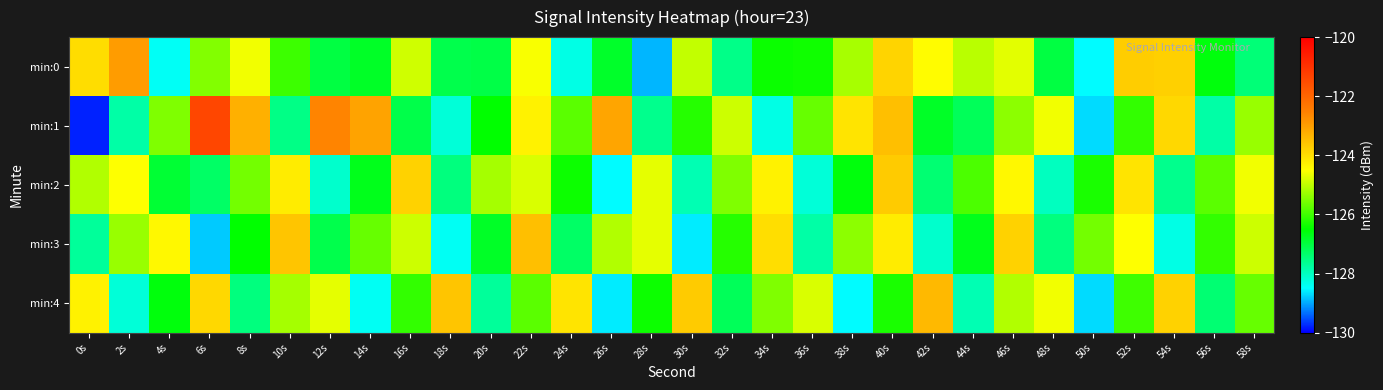

Reading right to left, transcribe all the data shown in this chart.

min:0: 58s=-127.4	56s=-126.6	54s=-123.8	52s=-123.7	50s=-128.5	48s=-127.0	46s=-124.7	44s=-125.0	42s=-124.5	40s=-123.8	38s=-125.2	36s=-126.4	34s=-126.4	32s=-127.6	30s=-125.0	28s=-128.9	26s=-126.8	24s=-128.3	22s=-124.5	20s=-127.1	18s=-127.1	16s=-124.9	14s=-126.8	12s=-127.0	10s=-126.0	8s=-124.6	6s=-125.5	4s=-128.4	2s=-123.0	0s=-124.0
min:1: 58s=-125.3	56s=-127.8	54s=-123.9	52s=-126.1	50s=-128.7	48s=-124.6	46s=-125.4	44s=-127.2	42s=-126.8	40s=-123.5	38s=-124.1	36s=-125.7	34s=-128.3	32s=-124.9	30s=-126.2	28s=-127.6	26s=-123.1	24s=-125.8	22s=-124.3	20s=-126.5	18s=-128.2	16s=-127.1	14s=-123.1	12s=-122.6	10s=-127.5	8s=-123.3	6s=-121.4	4s=-125.5	2s=-127.8	0s=-129.8
min:2: 58s=-124.6	56s=-125.8	54s=-127.6	52s=-124.1	50s=-126.3	48s=-128.0	46s=-124.4	44s=-125.9	42s=-127.4	40s=-123.7	38s=-126.6	36s=-128.2	34s=-124.3	32s=-125.5	30s=-127.9	28s=-124.7	26s=-128.5	24s=-126.4	22s=-124.8	20s=-125.2	18s=-127.5	16s=-123.8	14s=-126.7	12s=-128.1	10s=-124.2	8s=-125.6	6s=-127.3	4s=-126.9	2s=-124.5	0s=-125.1
min:3: 58s=-124.9	56s=-126.1	54s=-128.3	52s=-124.5	50s=-125.6	48s=-127.5	46s=-123.8	44s=-126.7	42s=-128.1	40s=-124.2	38s=-125.4	36s=-127.8	34s=-124.0	32s=-126.2	30s=-128.6	28s=-124.7	26s=-125.1	24s=-127.3	22s=-123.5	20s=-126.8	18s=-128.4	16s=-124.9	14s=-125.7	12s=-127.1	10s=-123.6	8s=-126.5	6s=-128.8	4s=-124.4	2s=-125.3	0s=-127.7
min:4: 58s=-125.7	56s=-127.4	54s=-123.8	52s=-126.0	50s=-128.7	48s=-124.6	46s=-125.1	44s=-127.9	42s=-123.4	40s=-126.3	38s=-128.5	36s=-124.8	34s=-125.5	32s=-127.2	30s=-123.7	28s=-126.4	26s=-128.6	24s=-124.1	22s=-125.8	20s=-127.7	18s=-123.6	16s=-126.1	14s=-128.4	12s=-124.7	10s=-125.2	8s=-127.5	6s=-123.9	4s=-126.6	2s=-128.2	0s=-124.3